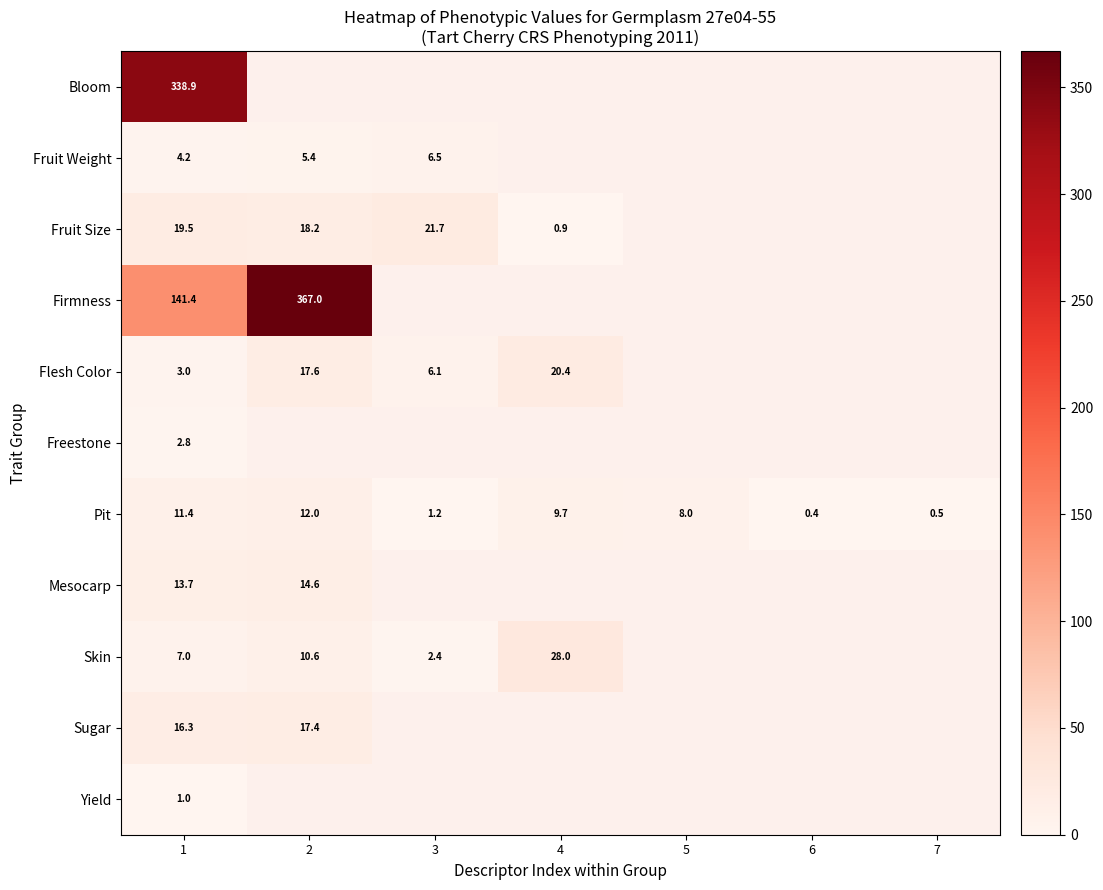

The value of Sugar at 2 is 17.4. True or false?

True